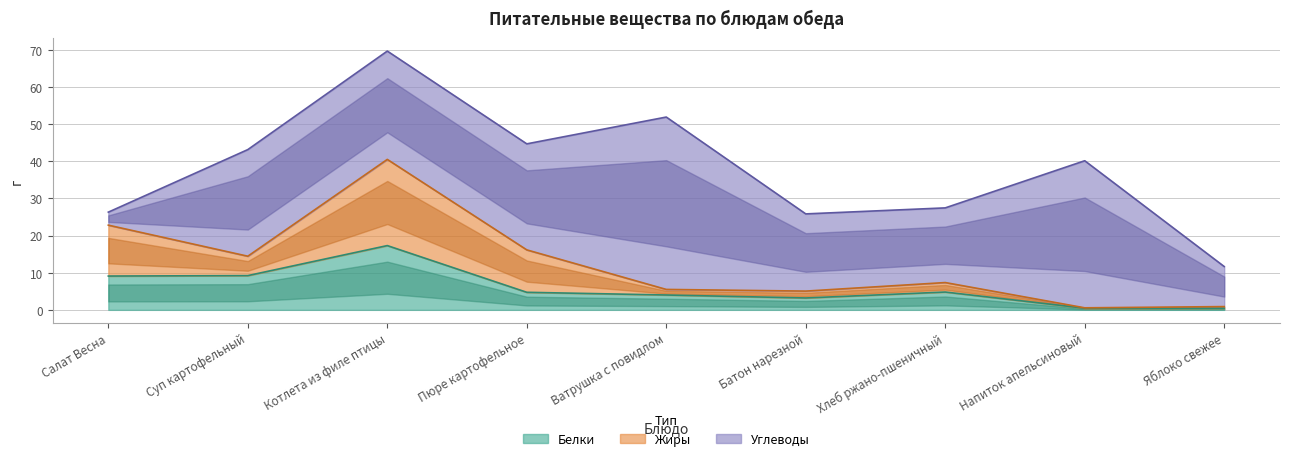

What is the difference between the maximum and minimum values in the Жиры series?

40.0